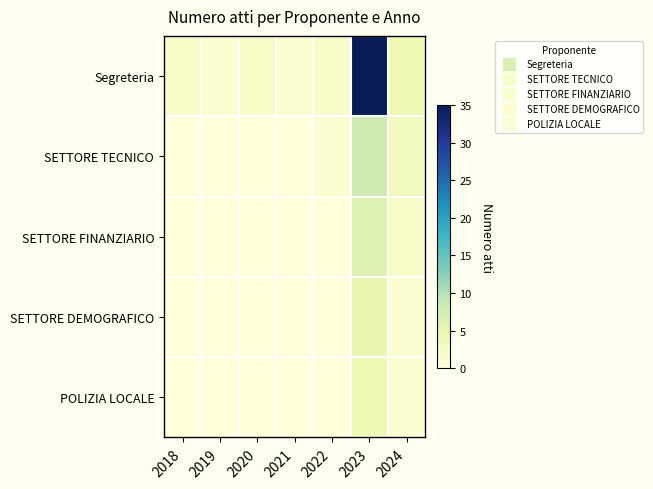

Reading left to right, what are all the values shown in this chart?

Segreteria: 2018=2	2019=1	2020=2	2021=1	2022=2	2023=35	2024=4
SETTORE TECNICO: 2018=0	2019=0	2020=0	2021=0	2022=1	2023=8	2024=3
SETTORE FINANZIARIO: 2018=0	2019=0	2020=0	2021=0	2022=0	2023=6	2024=2
SETTORE DEMOGRAFICO: 2018=0	2019=0	2020=0	2021=0	2022=0	2023=5	2024=1
POLIZIA LOCALE: 2018=0	2019=0	2020=0	2021=0	2022=0	2023=4	2024=1